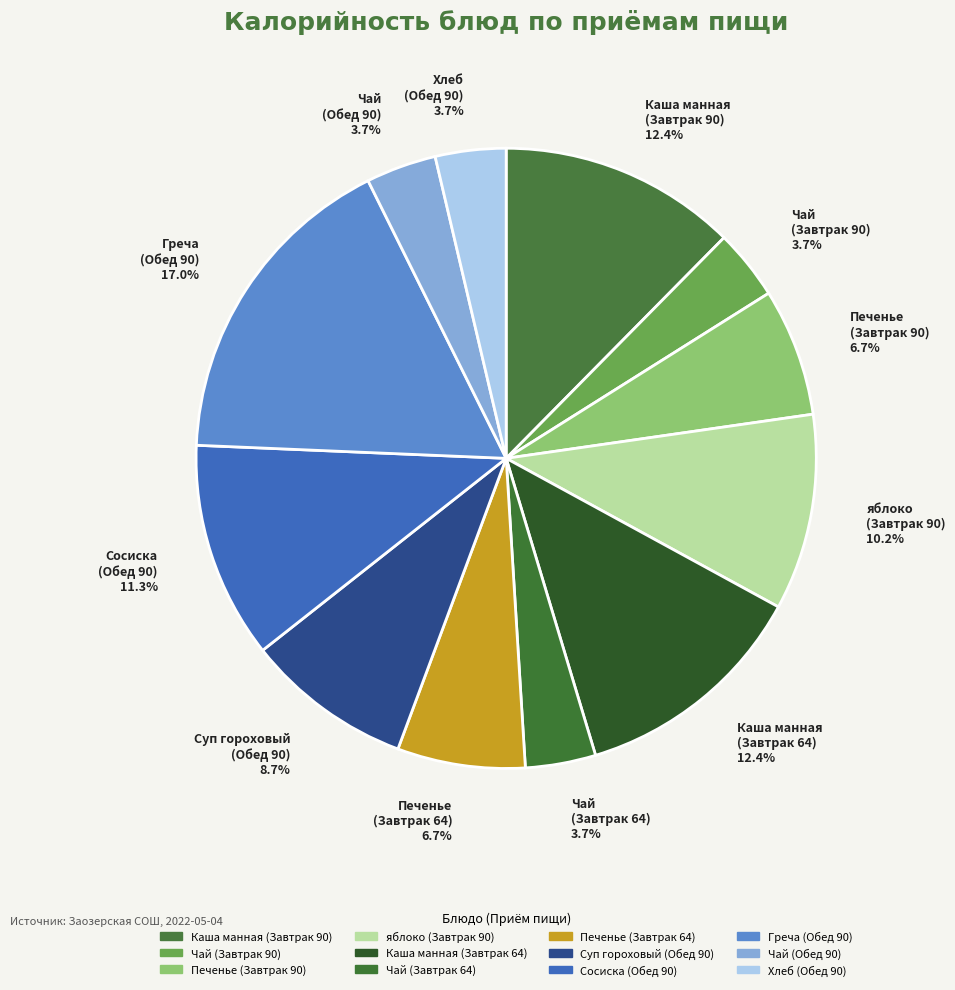

Does any single category account for the majority?

No